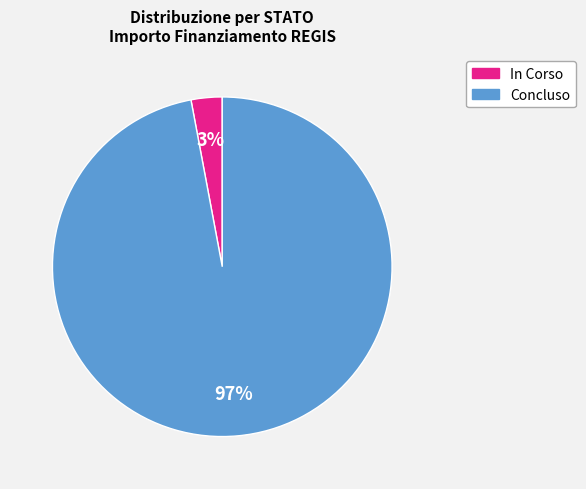

Rank the categories by value from lowest to highest.

In Corso, Concluso